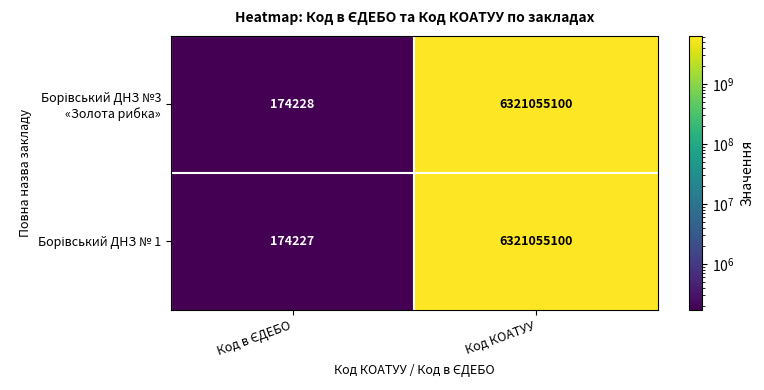

What is the total value across all series at Код КОАТУУ?

12642110200